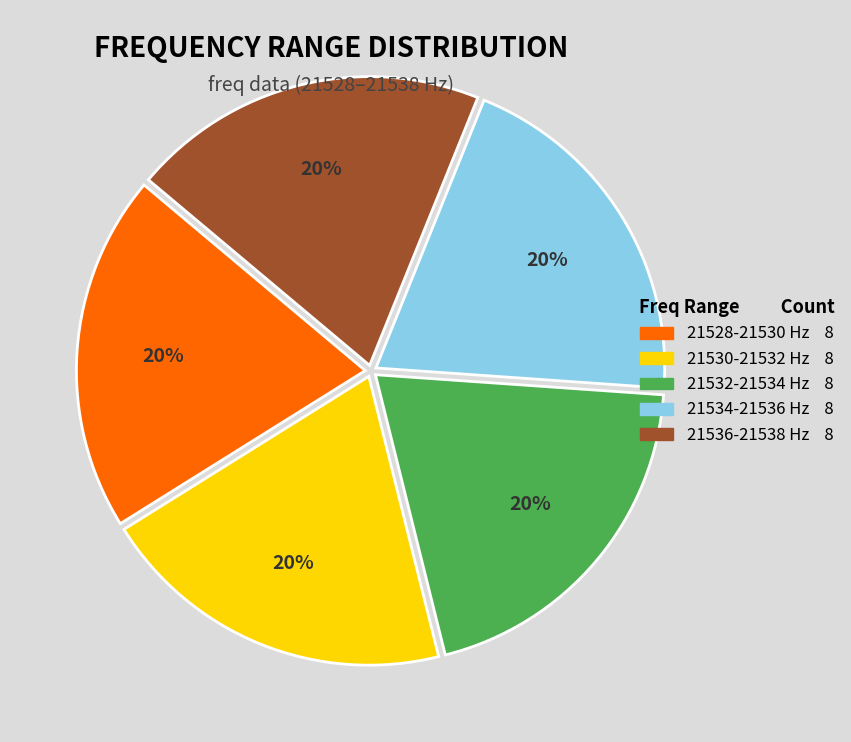

How many slices are in this pie chart?

5